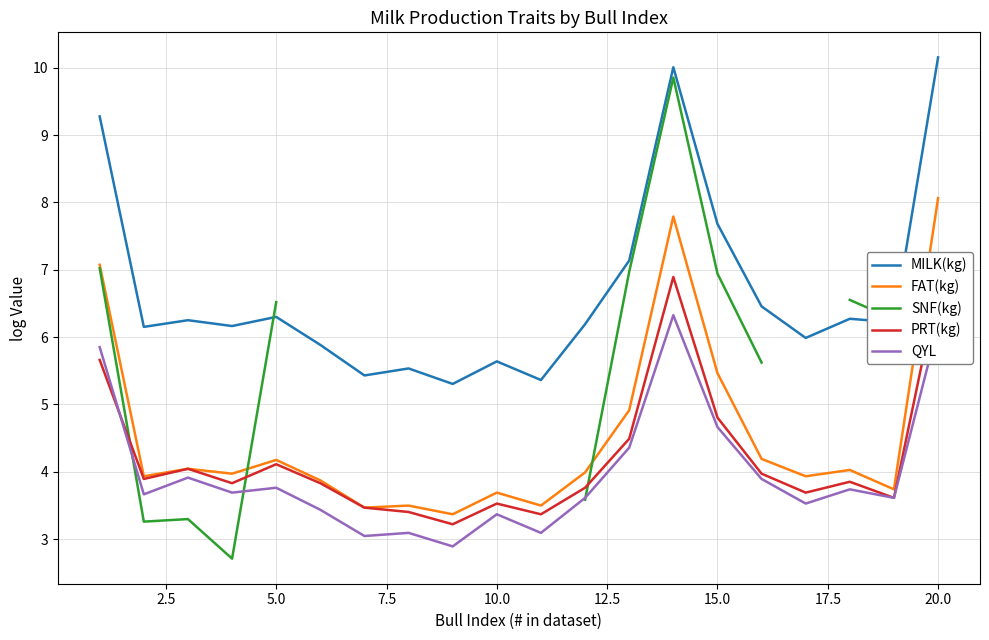

True or false: QYL has a value of 6.2 at 20.0.

True